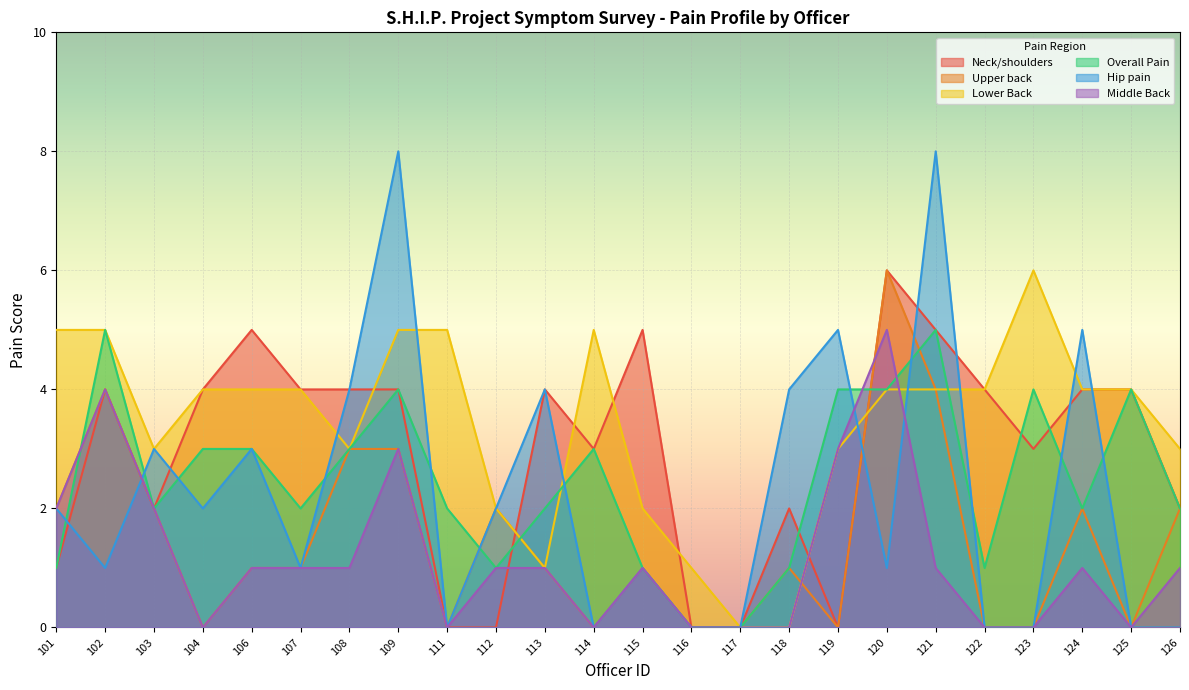

Which series has the largest total across all categories?

Lower Back